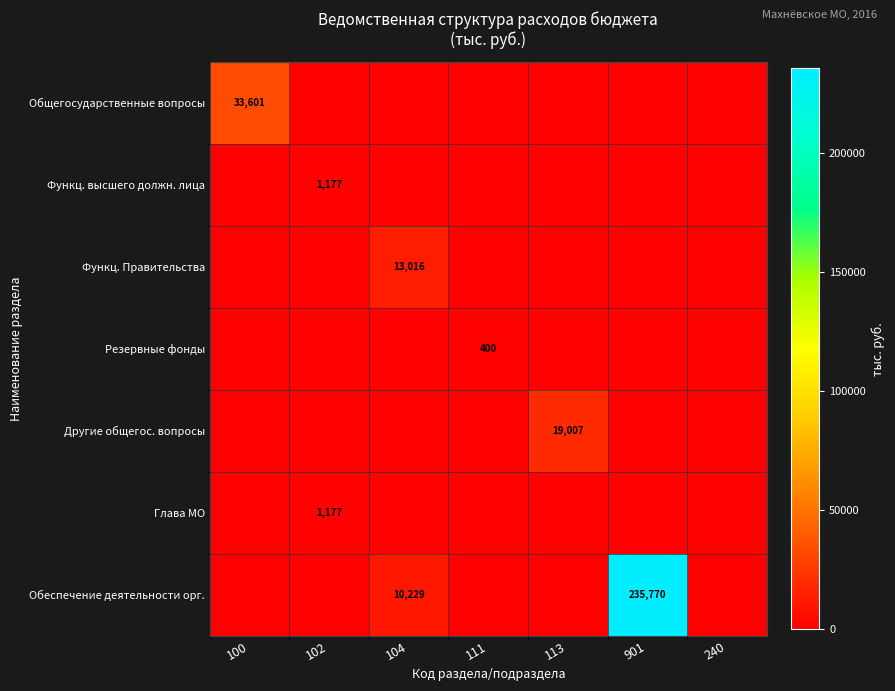

The value of Обеспечение деятельности орг. at 104 is 18182. True or false?

False